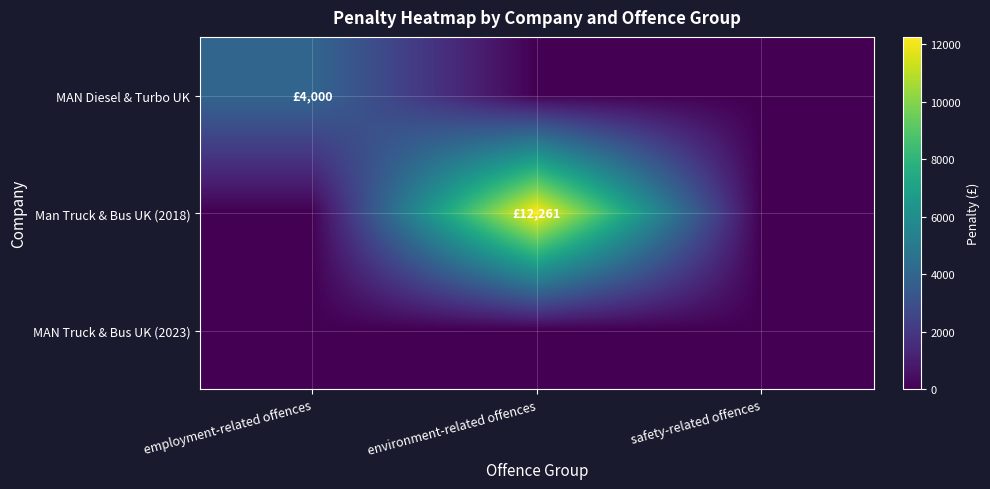

Rank the series by their average value, from highest to lowest.

Man Truck & Bus UK (2018), MAN Diesel & Turbo UK, MAN Truck & Bus UK (2023)